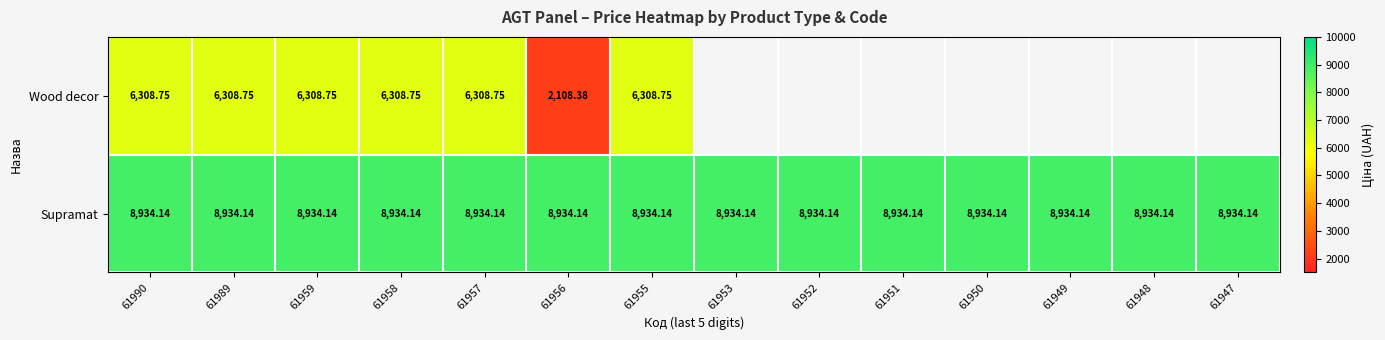

What is the maximum value shown in the chart?

8934.1